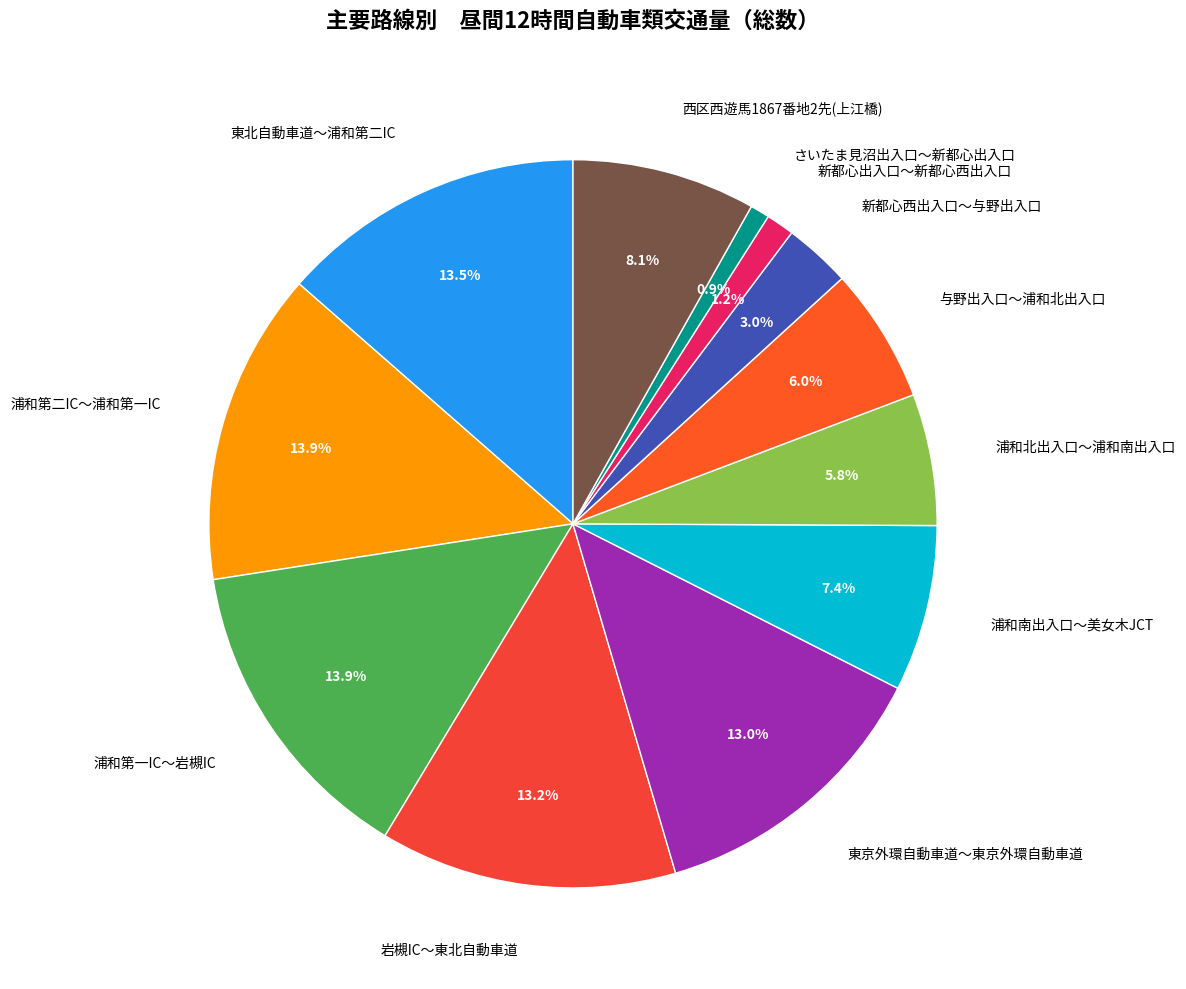

How many slices are in this pie chart?

12